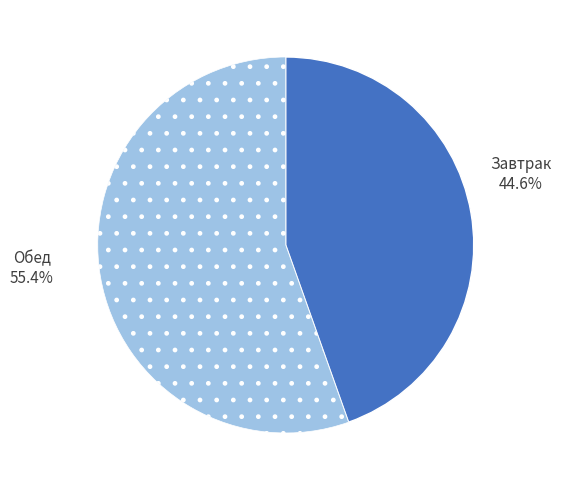

Is there a majority slice in this chart?

Yes